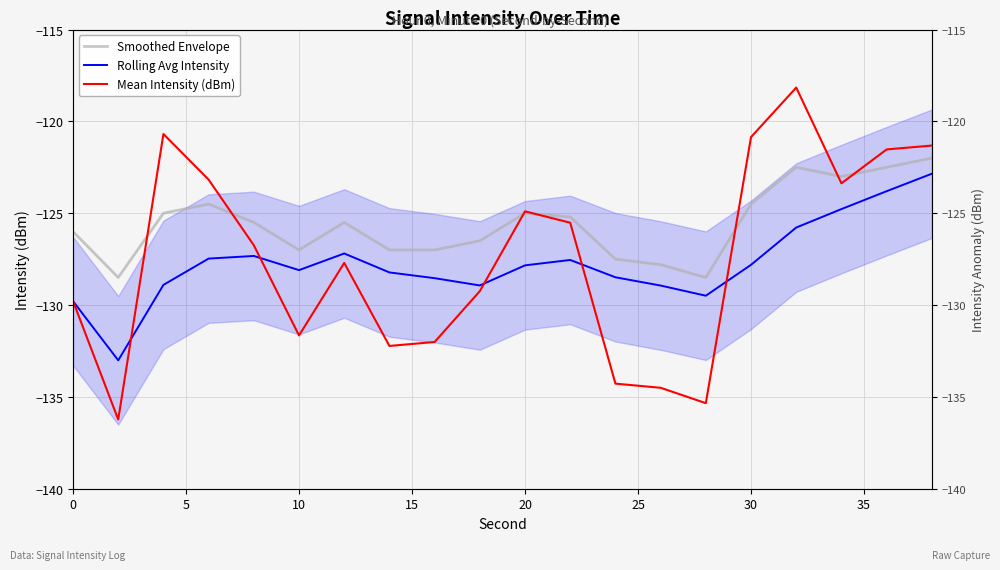

Which series has the largest total across all categories?

Smoothed Envelope